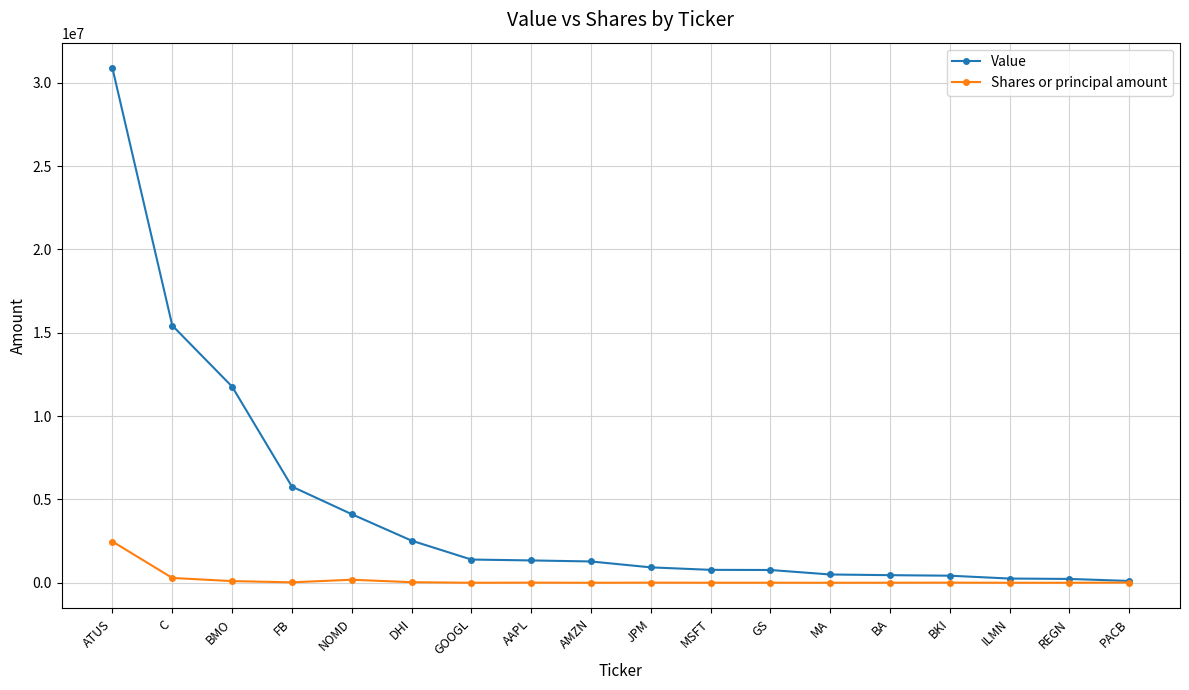

What is the value of the Value point at the 2nd from the left?

15432000